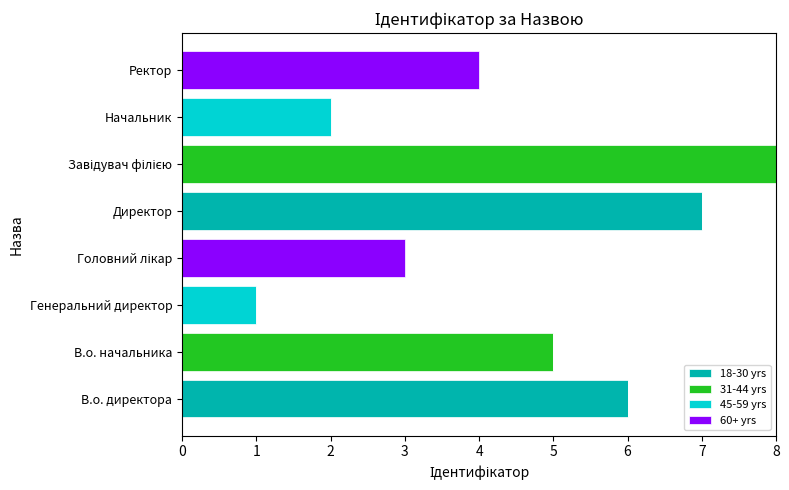

What is the highest value of the 18-30 yrs series?

7